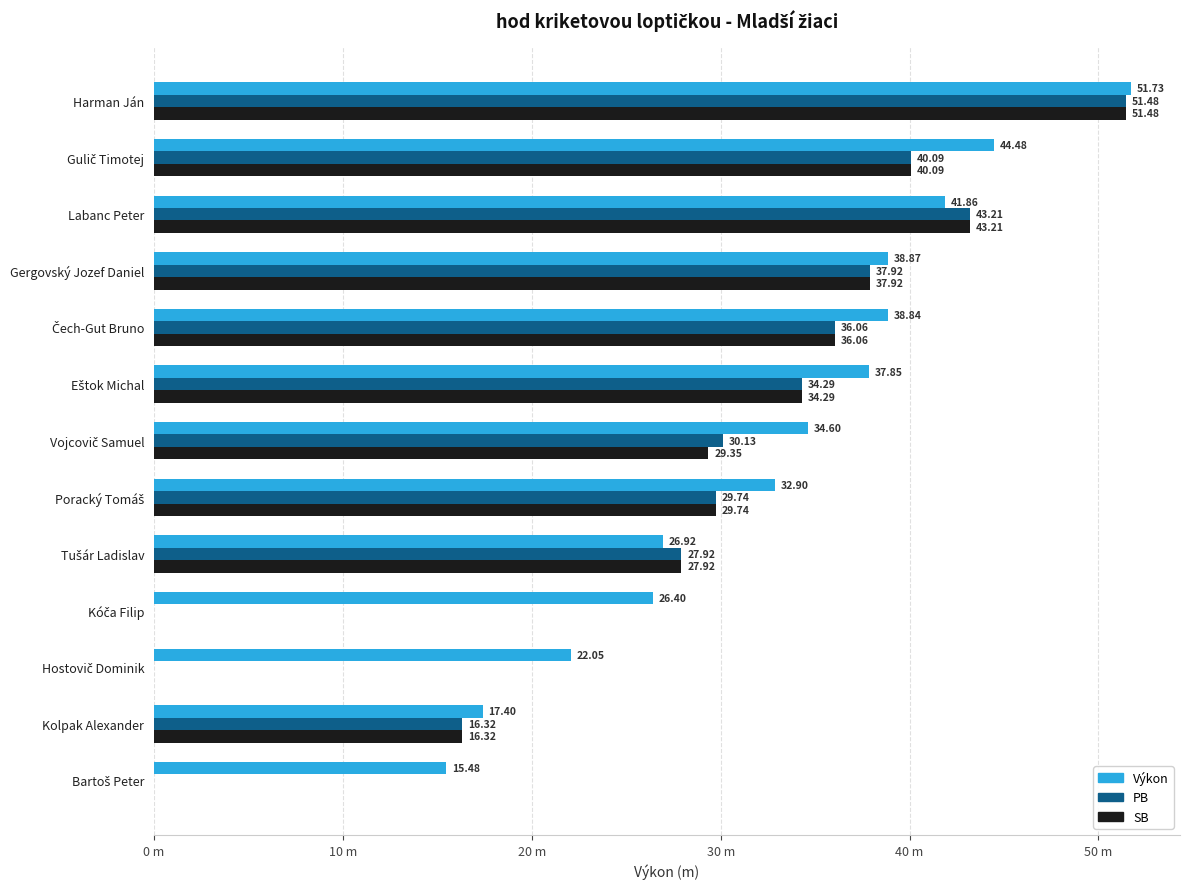

What are all the series names shown in the legend?

Výkon, PB, SB